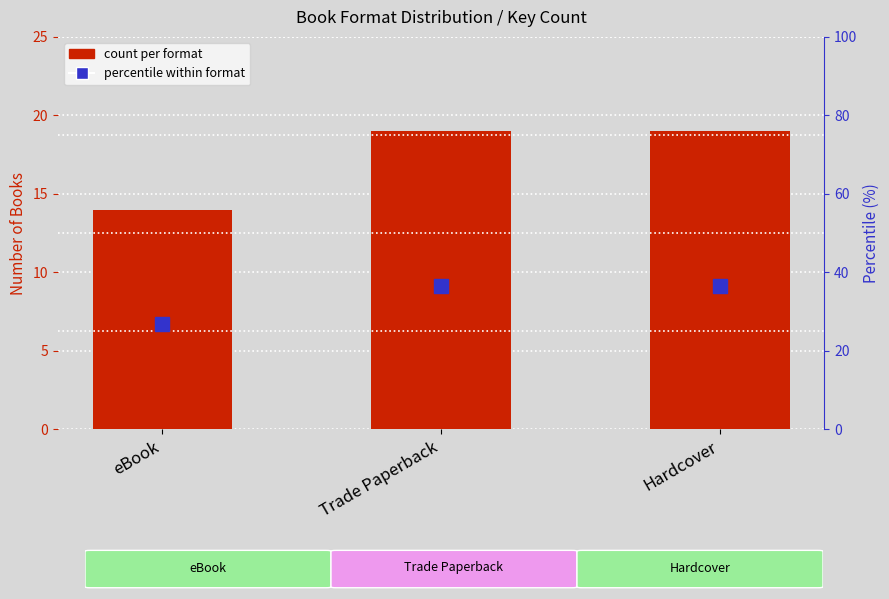

Between Hardcover and eBook, which is larger?

Hardcover